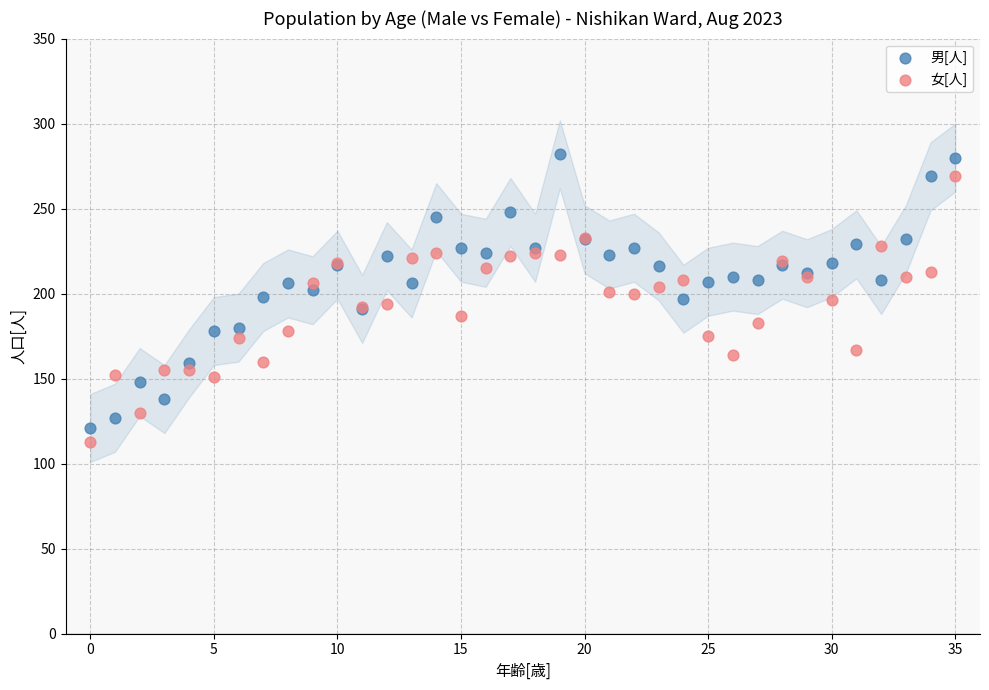

What are all the series names shown in the legend?

男[人], 女[人]